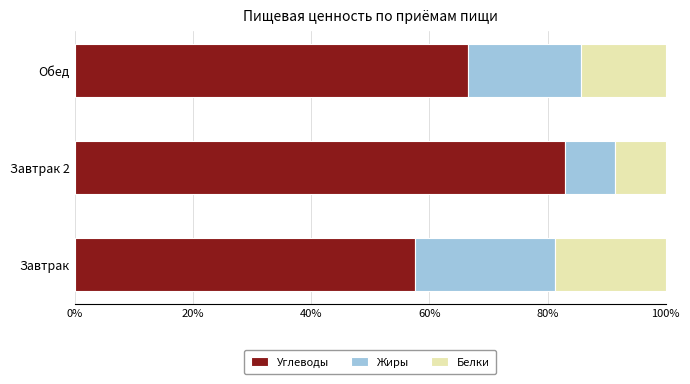

At which label is Углеводы closest to 70?

Обед